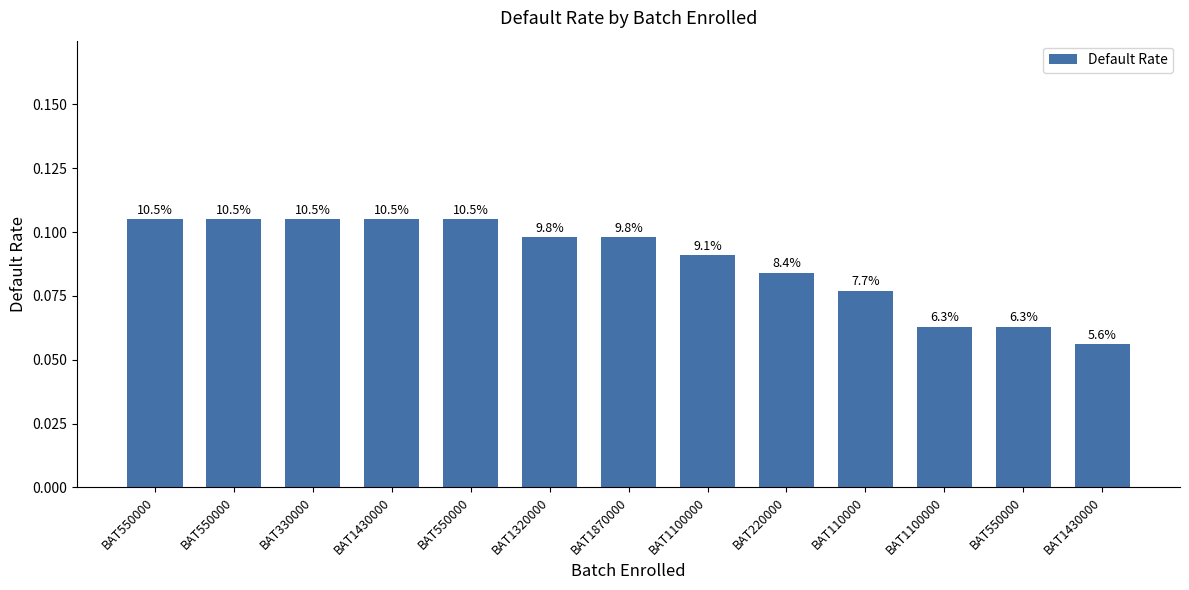

How many bars are there in total?

13